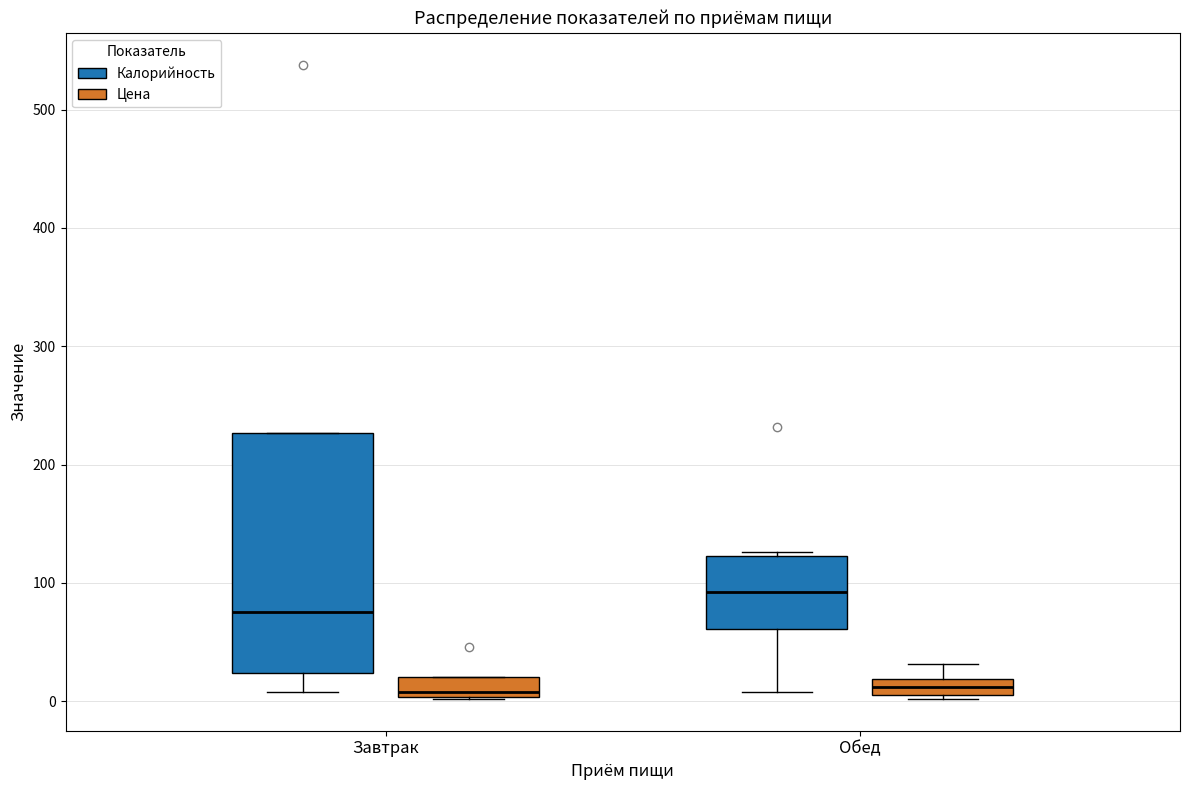

Where is the lower edge of the box for Обед (Калорийность) on the y-axis? The values are not printed on the chart, so give them approximately, as read against the axis.

60